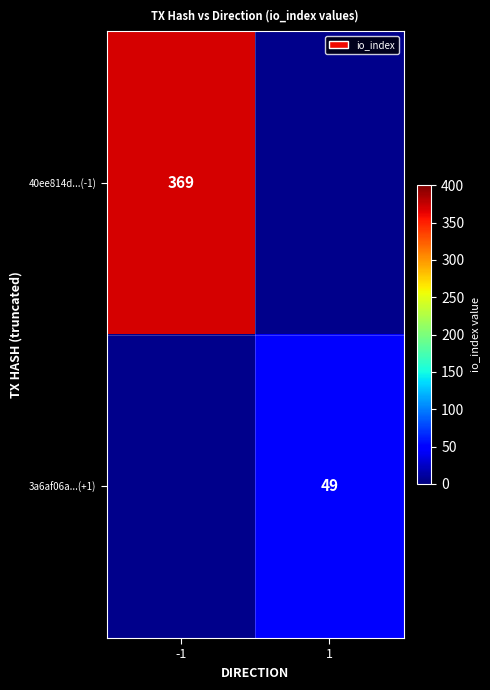

True or false: 40ee814d...(-1) has a value of 595 at -1.

False